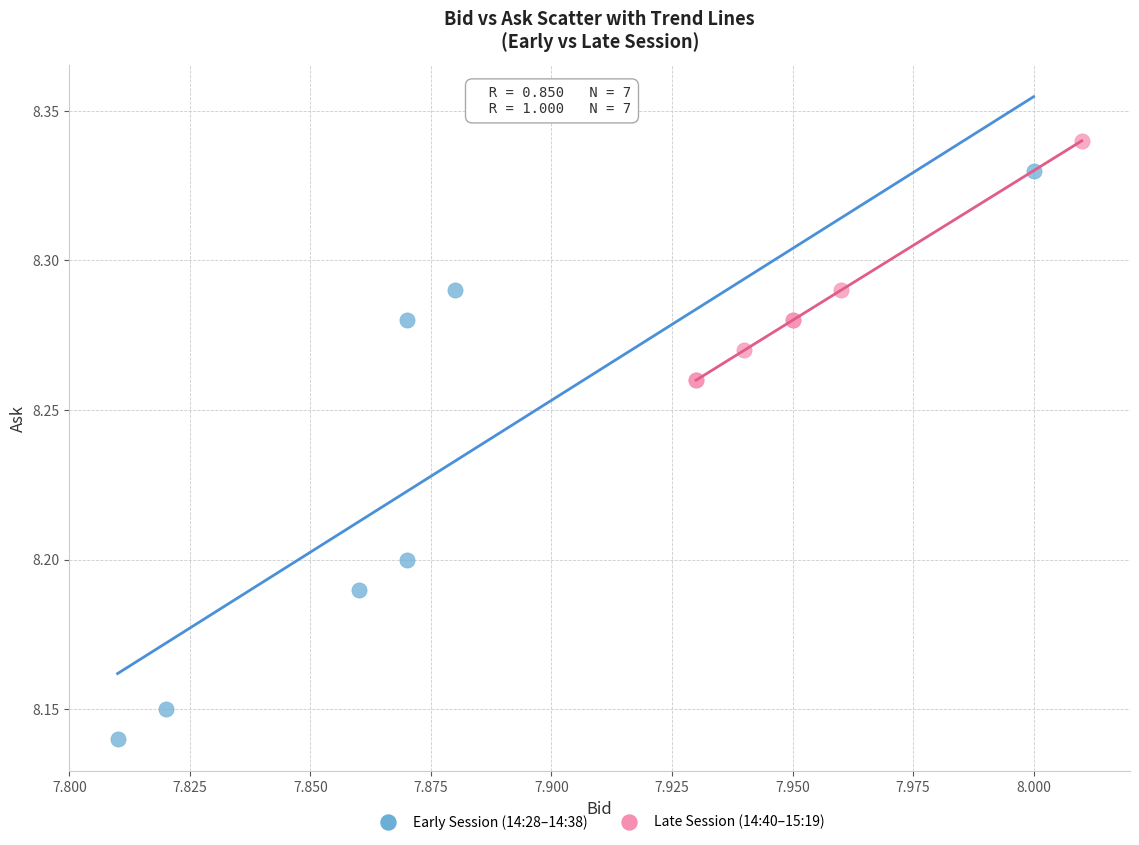

What are all the series names shown in the legend?

Early Session (14:28–14:38), Late Session (14:40–15:19)